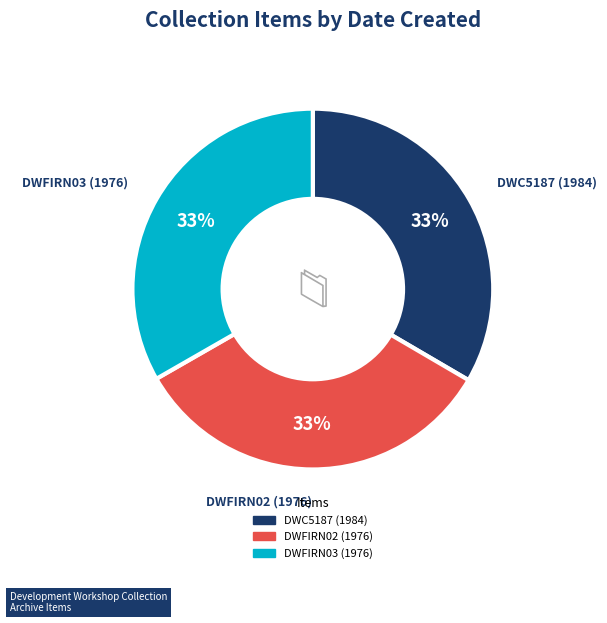

Do DWFIRN02 (1976) and DWC5187 (1984) together represent more than half of the pie?

Yes